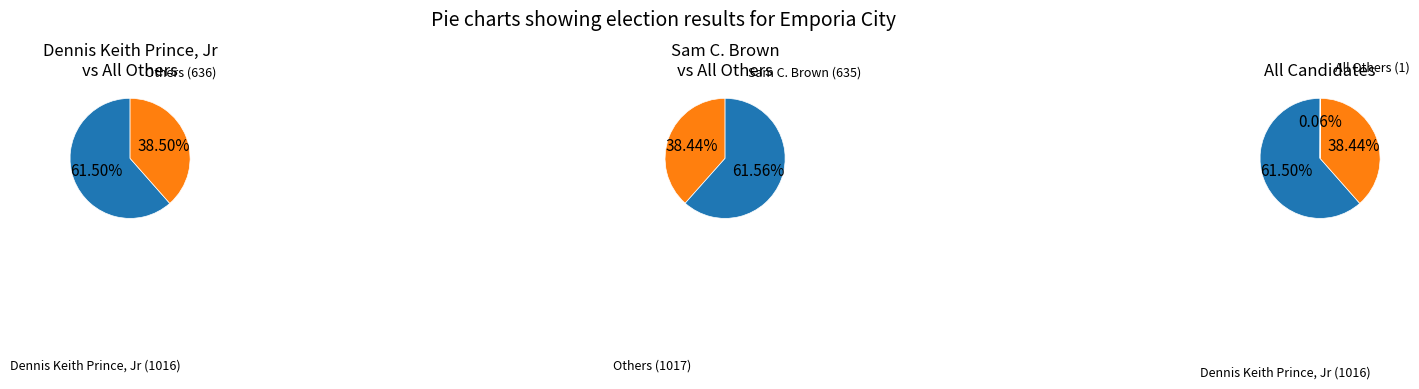

Rank the series by their maximum value, from highest to lowest.

Dennis Keith Prince, Jr, Sam C. Brown